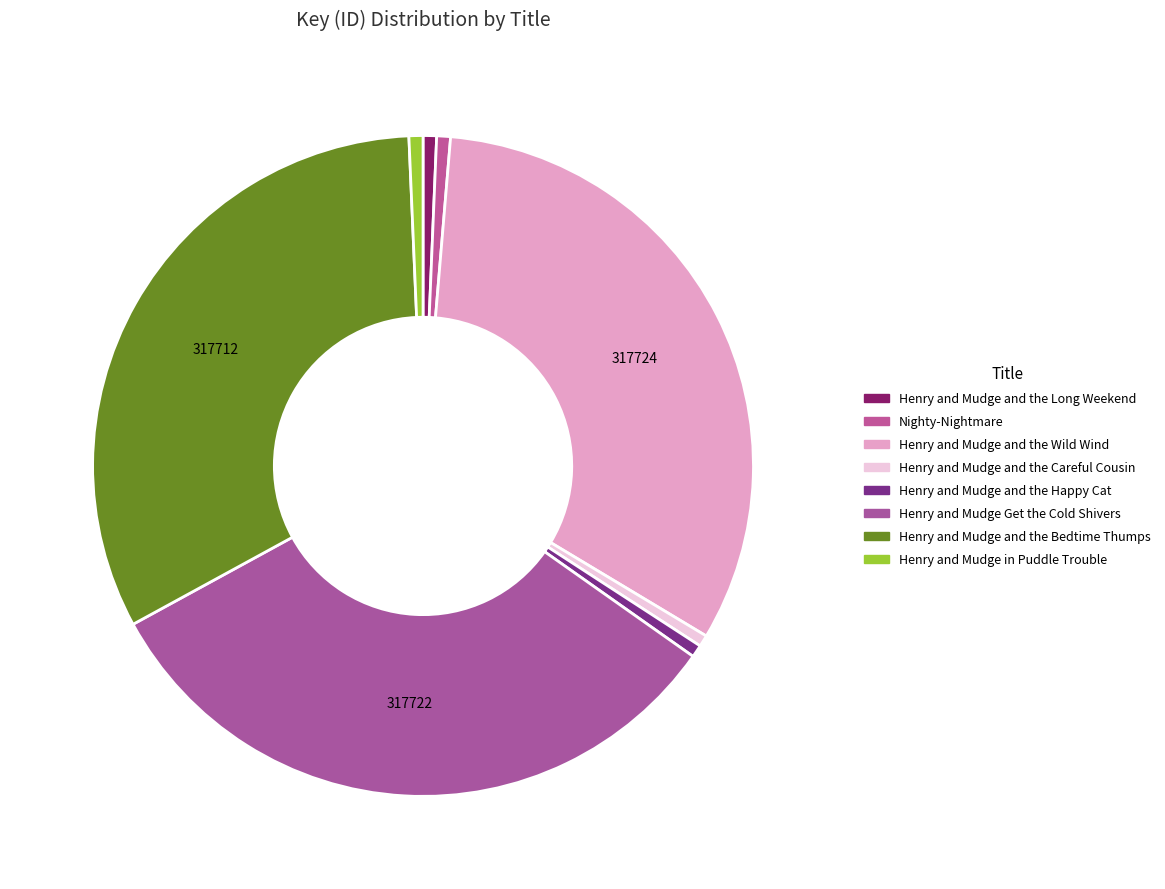

Do Henry and Mudge and the Long Weekend and Henry and Mudge and the Bedtime Thumps together represent more than half of the pie?

No